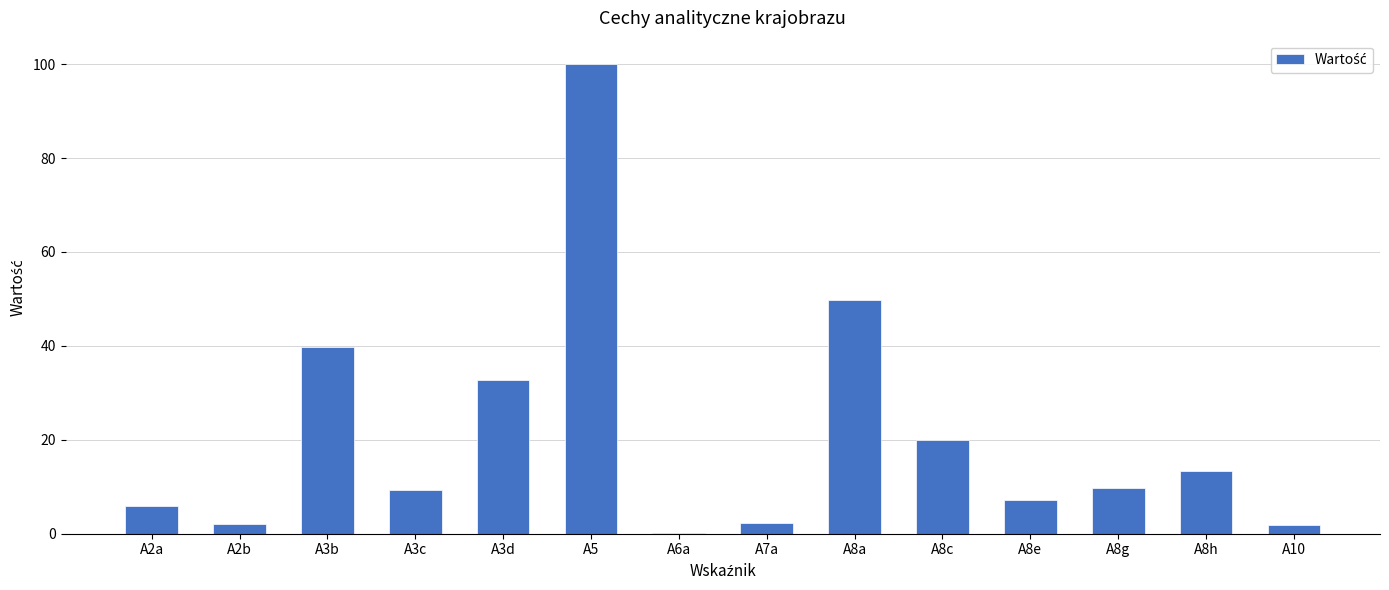

Between A7a and A8g, which is larger?

A8g